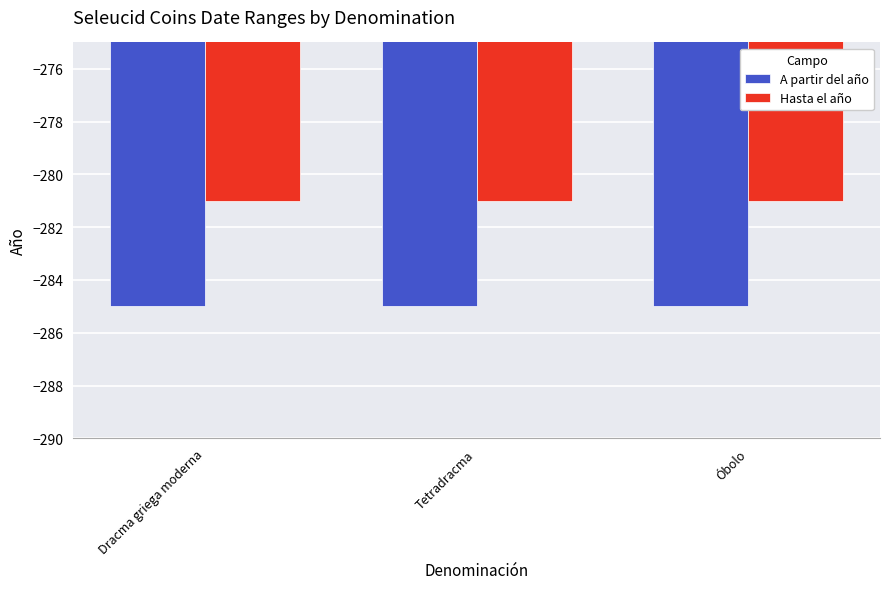

What is the difference between the highest and lowest values at Dracma griega moderna?

4